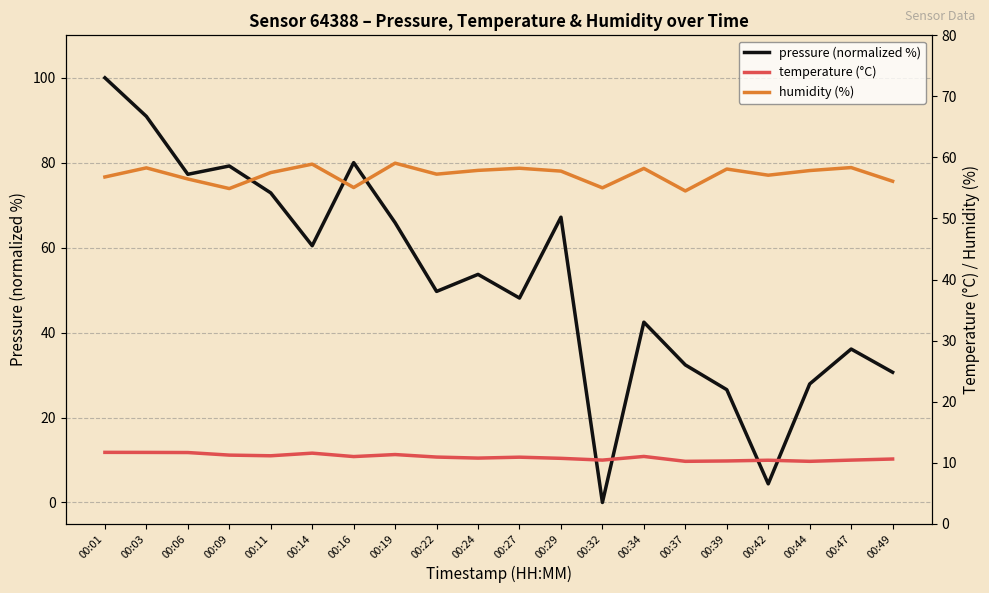

How many interior local valleys does the temperature (°C) series have?

6